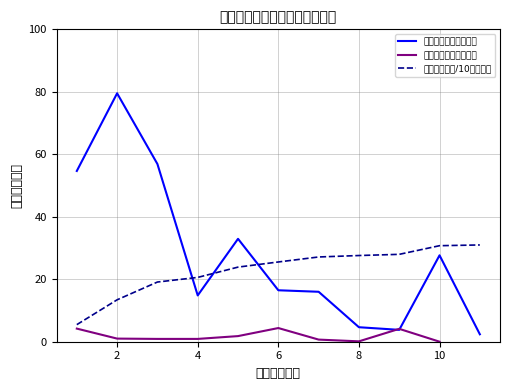

What is the highest value of the 人员经费累计/10（万元） series?

31.0